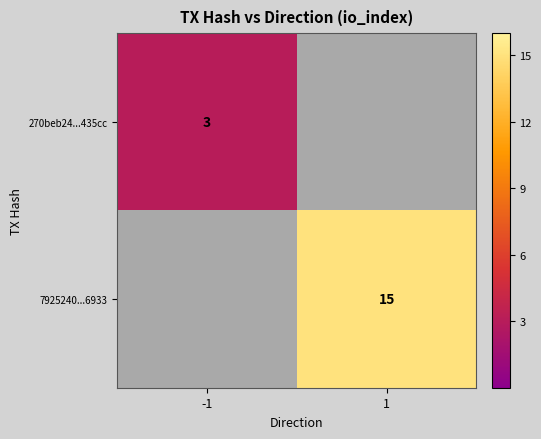

The value of 270beb24...435cc at -1 is 3. True or false?

True